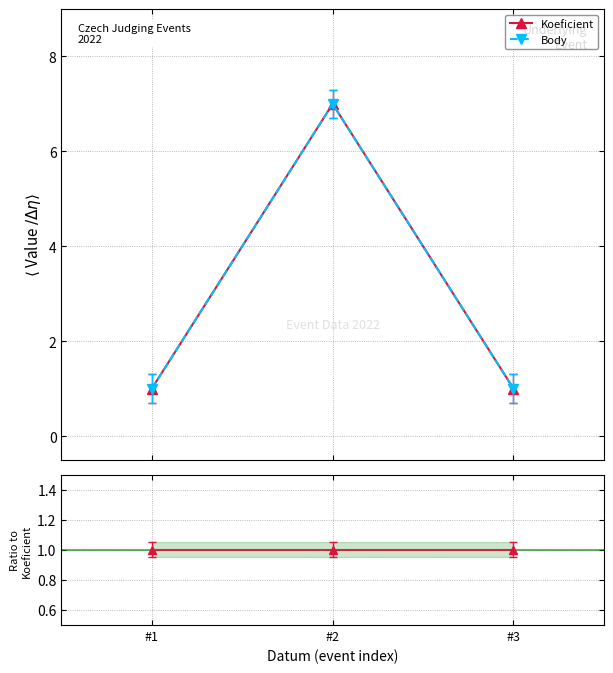

At which label is Body / Koeficient closest to 1?

#1